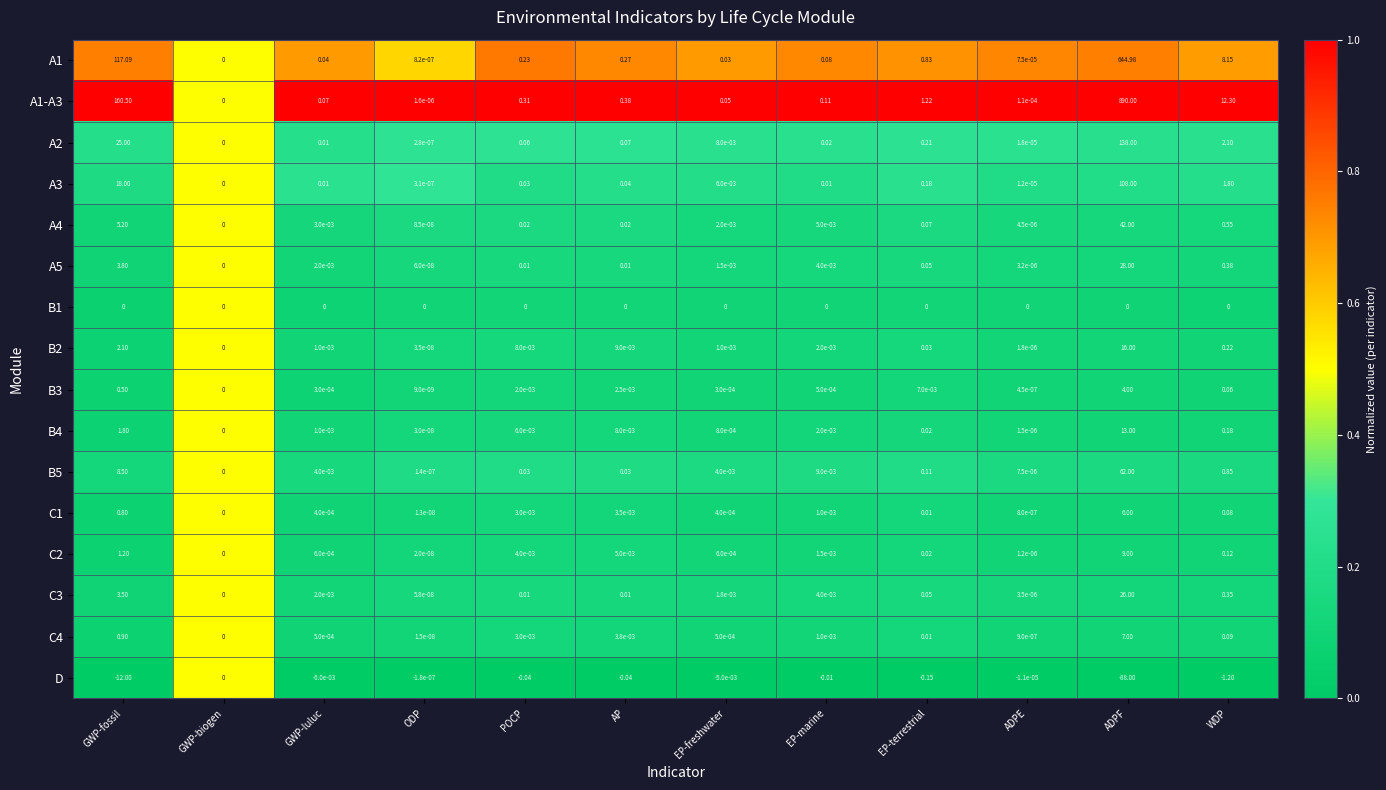

At which category does the chart reach its minimum across all series?

ADPF